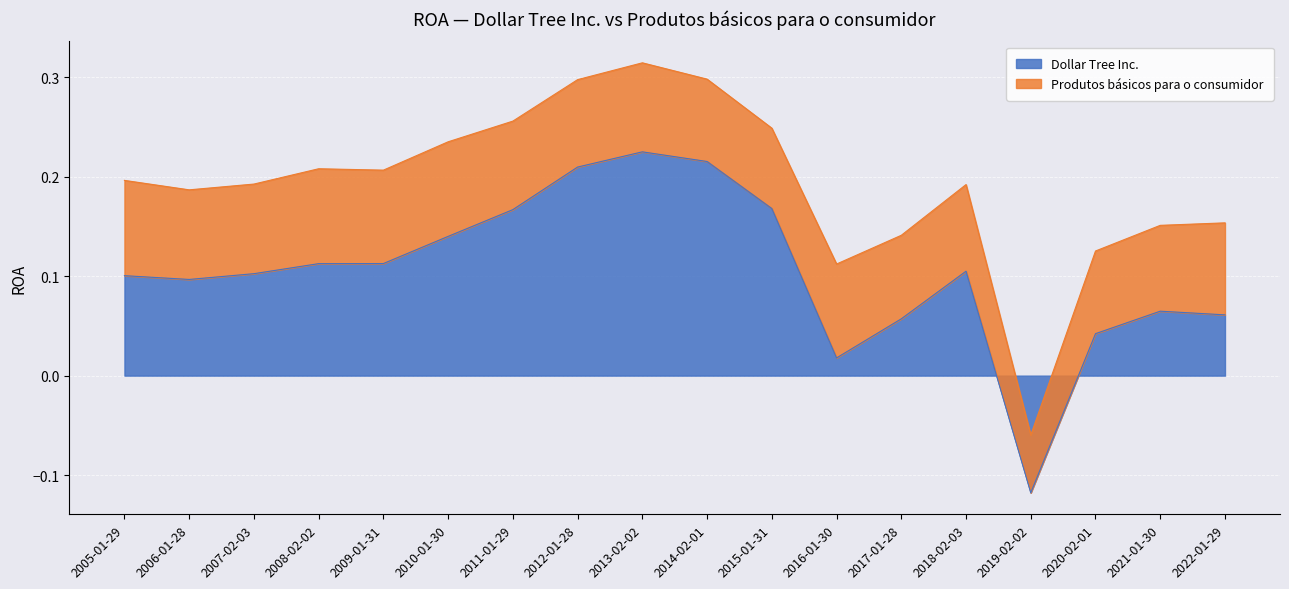

Rank the categories by value from highest to lowest.

2013-02-02, 2014-02-01, 2012-01-28, 2015-01-31, 2011-01-29, 2010-01-30, 2009-01-31, 2008-02-02, 2018-02-03, 2007-02-03, 2005-01-29, 2006-01-28, 2021-01-30, 2022-01-29, 2017-01-28, 2020-02-01, 2016-01-30, 2019-02-02